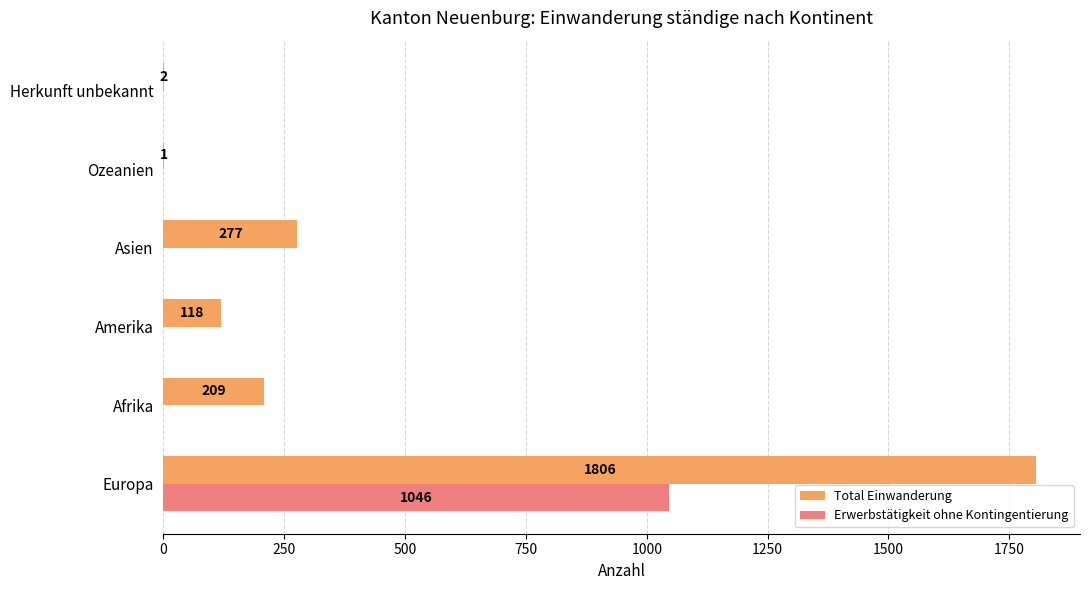

What is the sum of the Total Einwanderung values at Herkunft unbekannt and Asien?

279